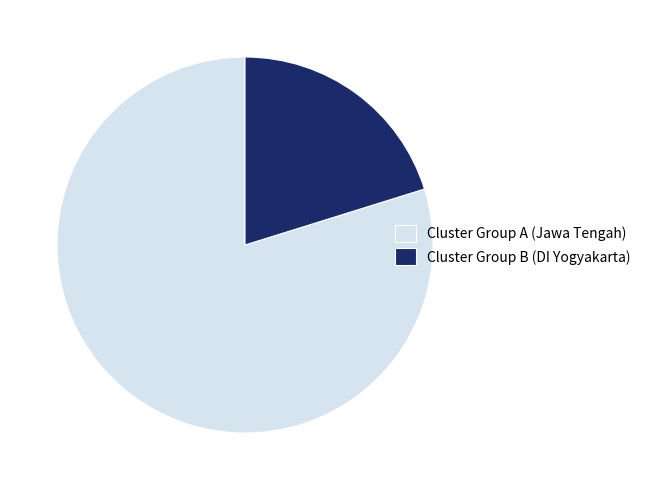

Is there a majority slice in this chart?

Yes